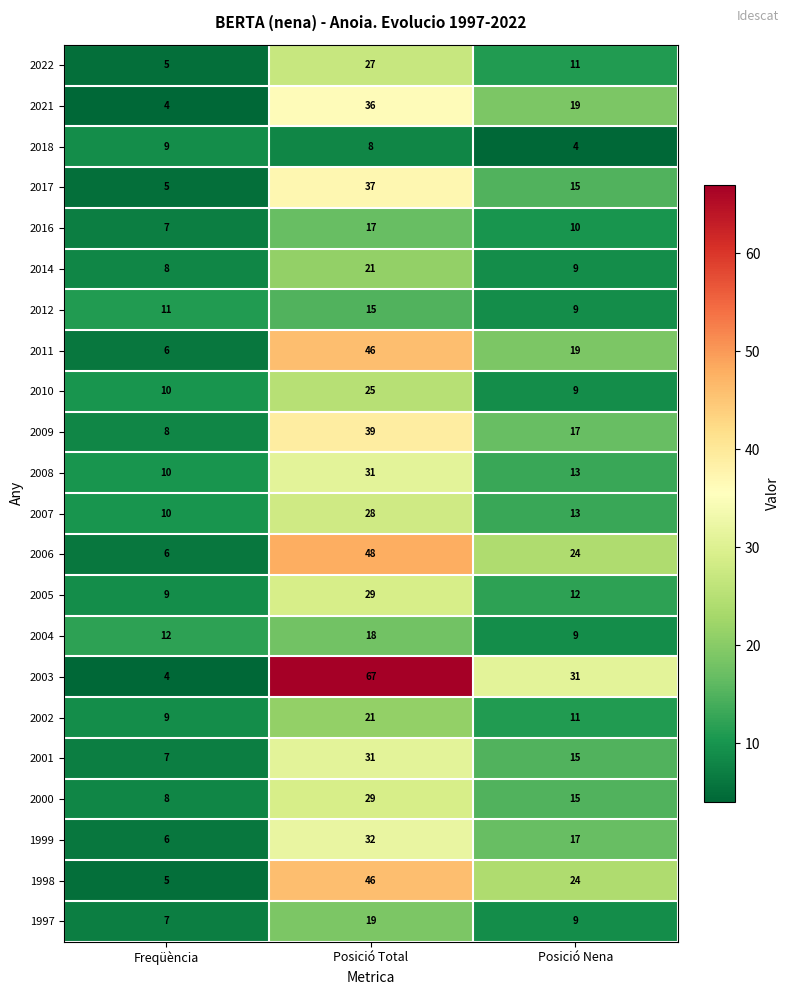

How many 2007 values are between 10 and 28?

3